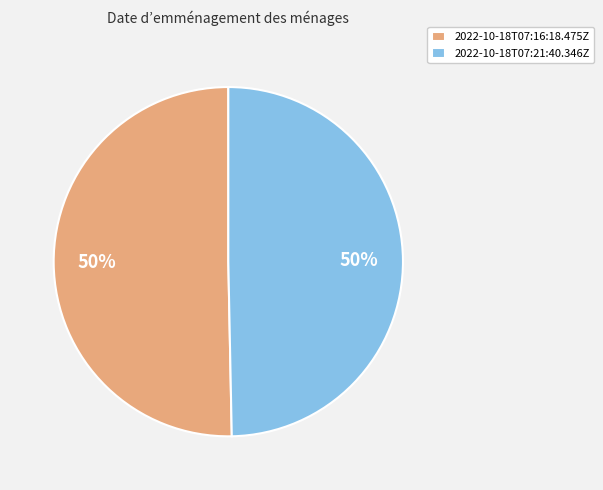

What is the ratio of the value at 2022-10-18T07:21:40.346Z to the value at 2022-10-18T07:16:18.475Z?

1.0